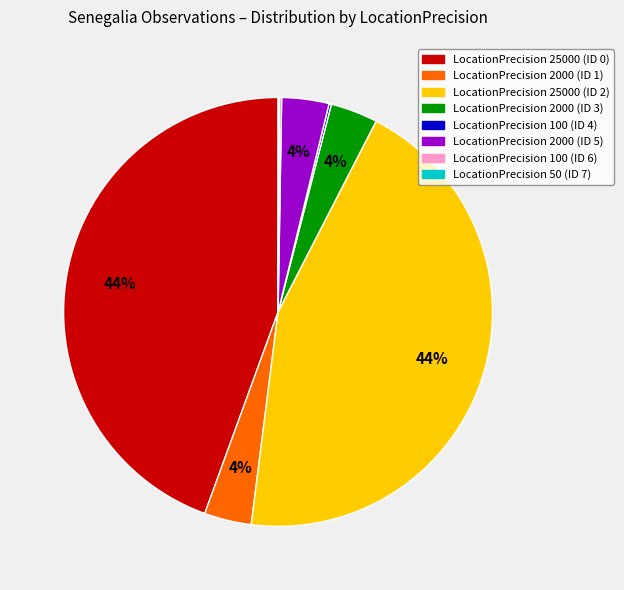

Is there any slice that represents more than half of the pie?

No